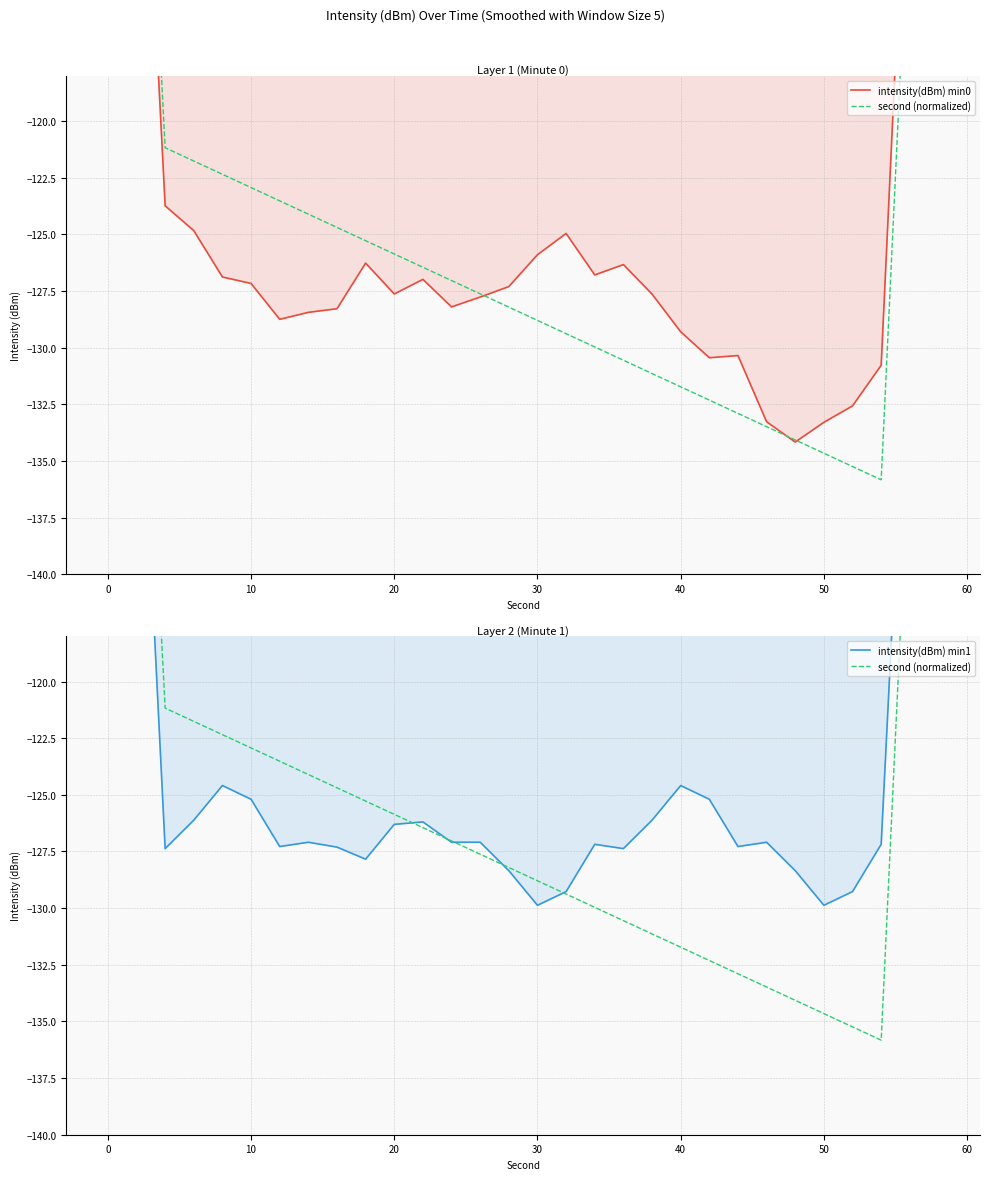

Reading left to right, list all the values displayed in this chart.

intensity(dBm) min0: -74.4	-99.1	-123.7	-124.8	-126.9	-127.2	-128.7	-128.4	-128.3	-126.3	-127.6	-127.0	-128.2	-127.8	-127.3	-125.9	-125.0	-126.8	-126.3	-127.6	-129.3	-130.4	-130.3	-133.3	-134.2	-133.3	-132.6	-130.8	-103.8	-76.7
second (normalized): -72.4	-96.7	-121.2	-121.8	-122.3	-122.9	-123.5	-124.1	-124.7	-125.3	-125.9	-126.4	-127.0	-127.6	-128.2	-128.8	-129.4	-130.0	-130.6	-131.1	-131.7	-132.3	-132.9	-133.5	-134.1	-134.7	-135.2	-135.8	-108.9	-81.8
intensity(dBm) min1: -77.8	-101.9	-127.4	-126.1	-124.6	-125.2	-127.3	-127.1	-127.3	-127.8	-126.3	-126.2	-127.1	-127.1	-128.3	-129.9	-129.3	-127.2	-127.4	-126.1	-124.6	-125.2	-127.3	-127.1	-128.3	-129.9	-129.3	-127.2	-101.9	-75.6